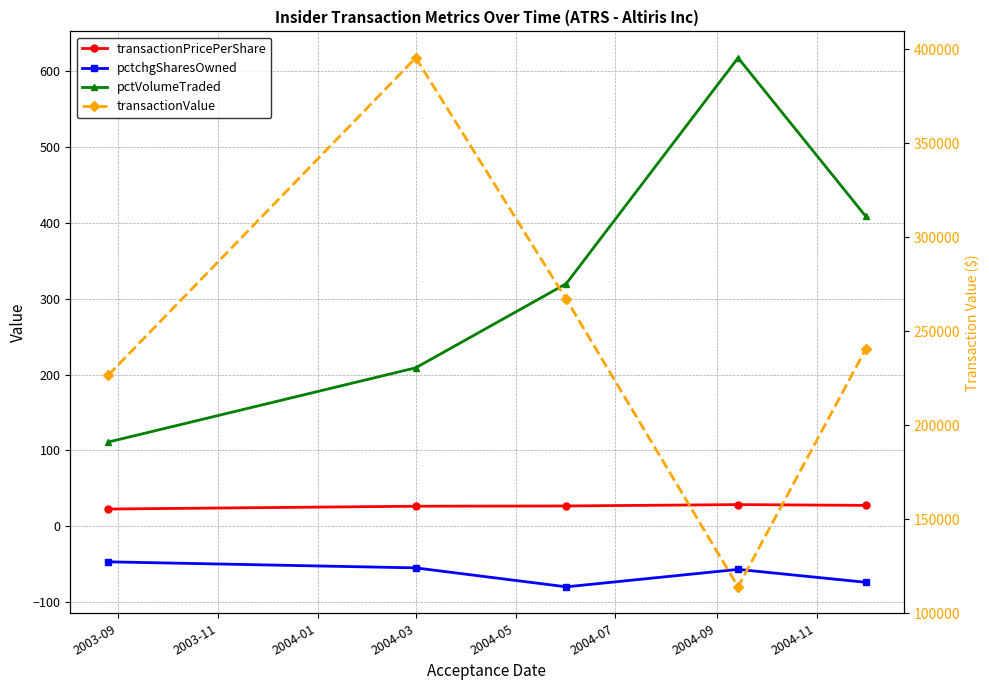

Reading left to right, what are all the values shown in this chart?

transactionPricePerShare: 22.7	26.4	26.7	28.5	27.5
pctchgSharesOwned: -47.0	-55.0	-80.0	-57.0	-74.0
pctVolumeTraded: 111.0	209.0	320.0	618.0	409.0
transactionValue: 226574.0	395447.0	267000.0	114000.0	240437.0